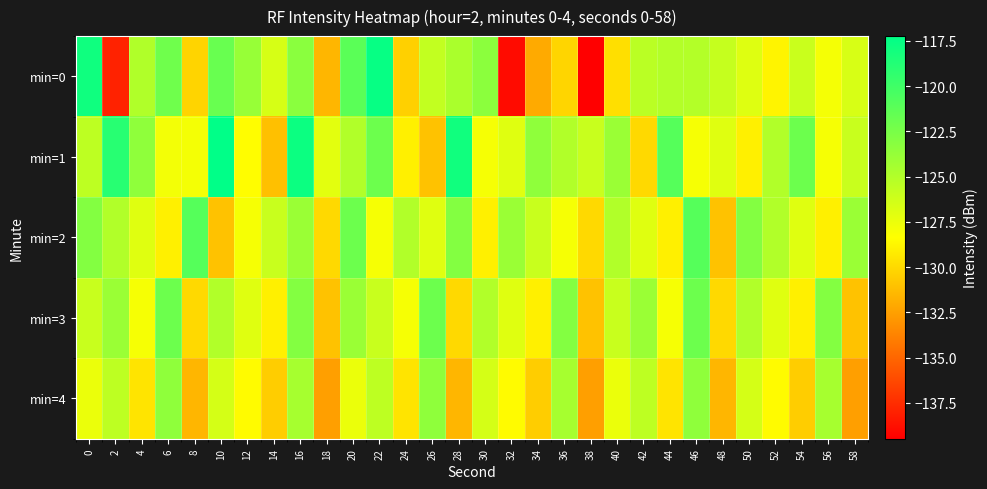

Between 38 and 50, which is larger?

50